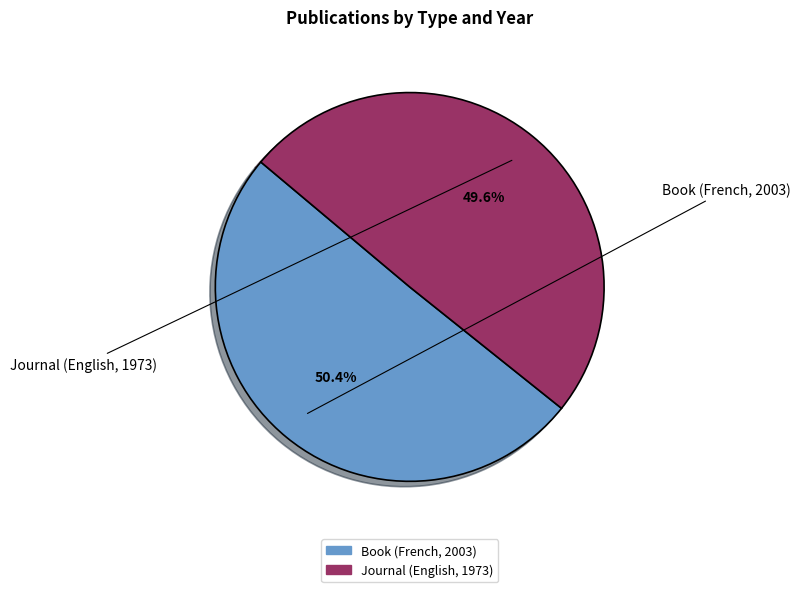

To the nearest percent, what percentage of the pie is Book (French, 2003)?

50%